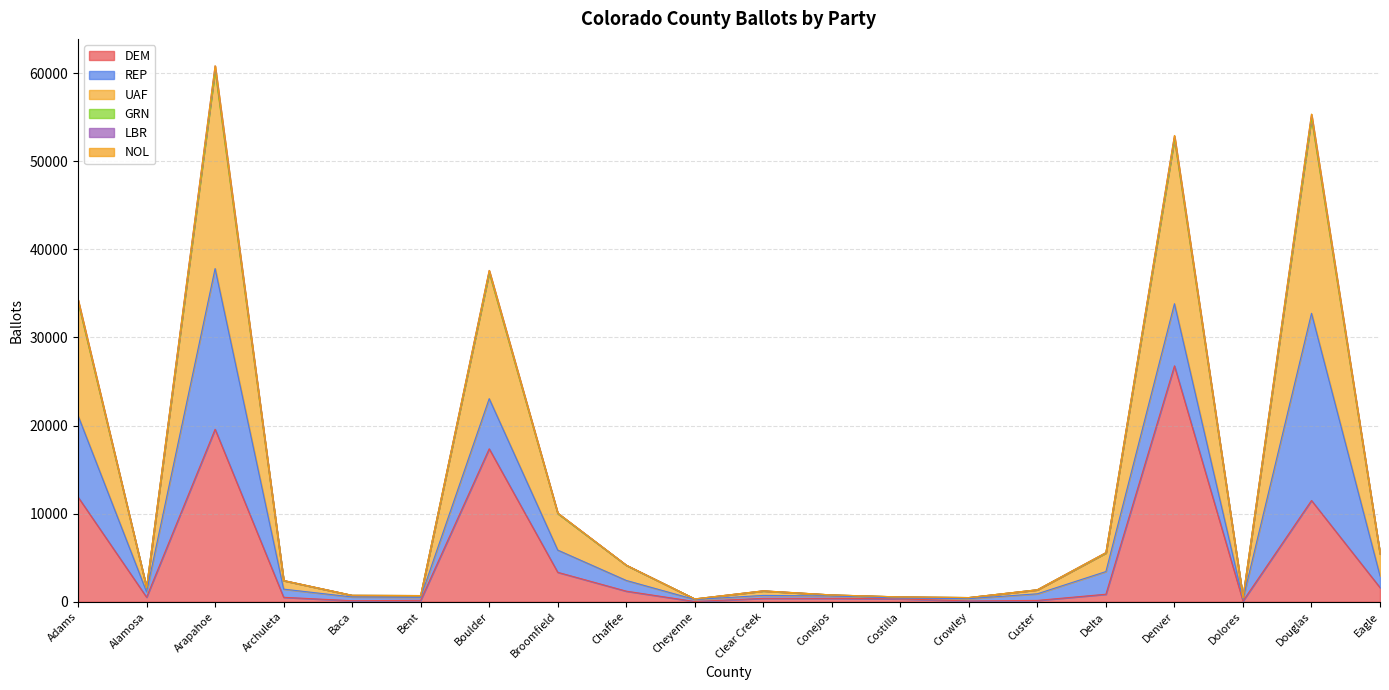

Where is the first local minimum for DEM?

Alamosa